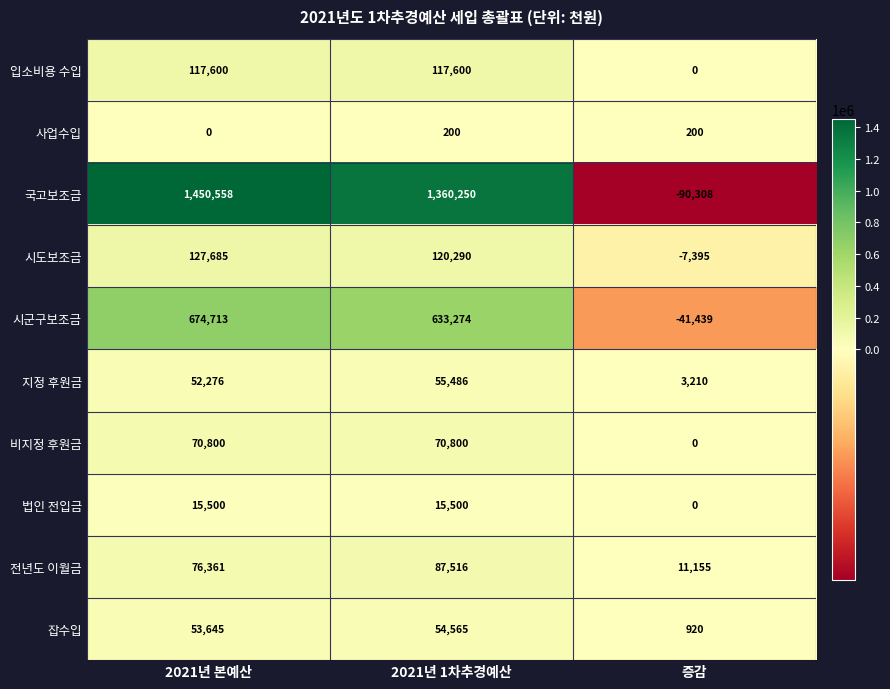

Which label corresponds to the largest value in the chart?

2021년 본예산